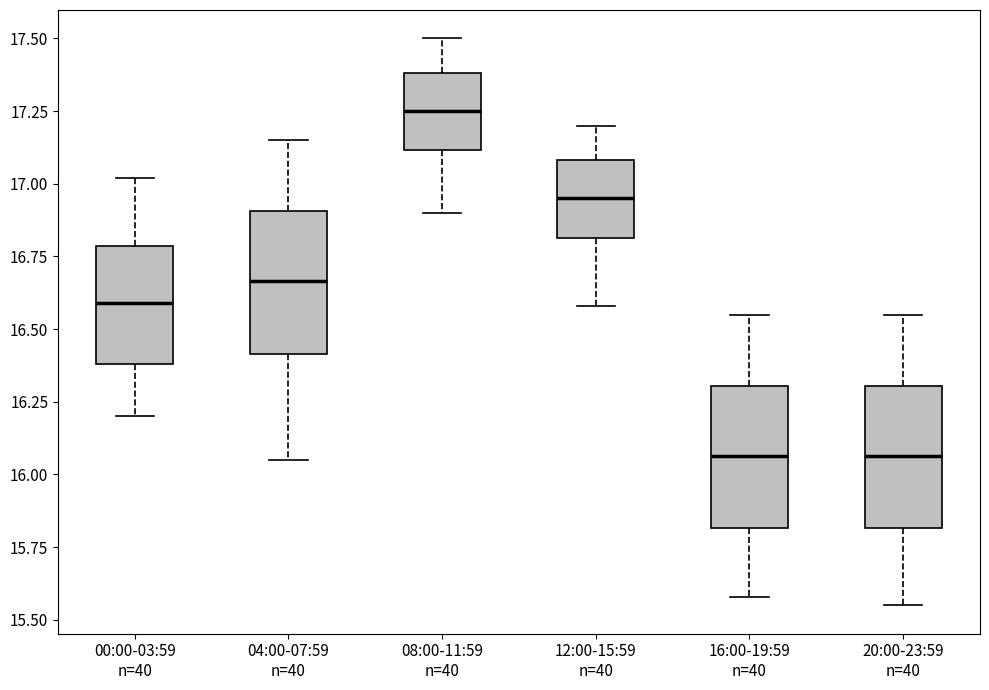

Reading left to right, transcribe this box plot: for each box, give where its median line is, the range the box spans, and where its two whiskers end, as read against the y-axis. The values are not printed on the chart, so give them approximately, as read against the axis.

00:00-03:59 n=40: median 16.60, box 16.40 to 16.80, whiskers 16.20 to 17.00
04:00-07:59 n=40: median 16.65, box 16.40 to 16.90, whiskers 16.05 to 17.15
08:00-11:59 n=40: median 17.25, box 17.10 to 17.40, whiskers 16.90 to 17.50
12:00-15:59 n=40: median 16.95, box 16.80 to 17.10, whiskers 16.60 to 17.20
16:00-19:59 n=40: median 16.05, box 15.80 to 16.30, whiskers 15.60 to 16.55
20:00-23:59 n=40: median 16.05, box 15.80 to 16.30, whiskers 15.55 to 16.55